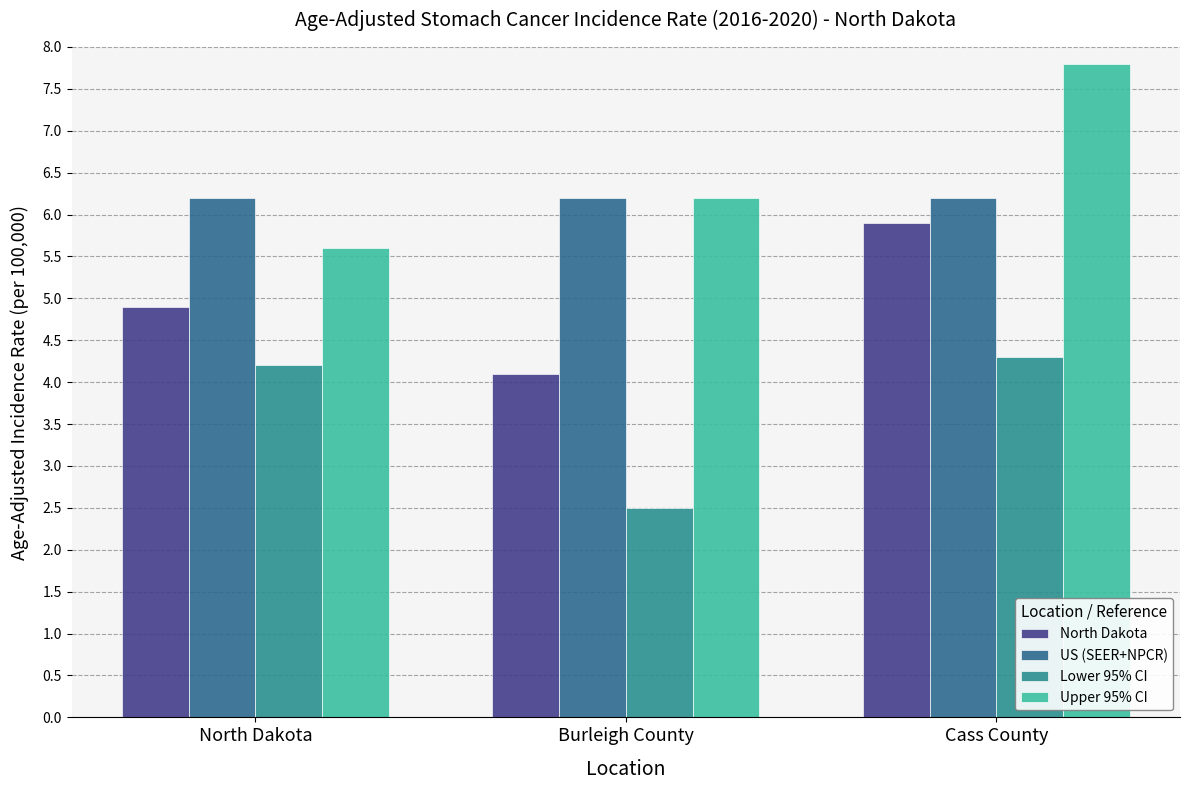

What is the approximate value of US (SEER+NPCR) at North Dakota?

6.2